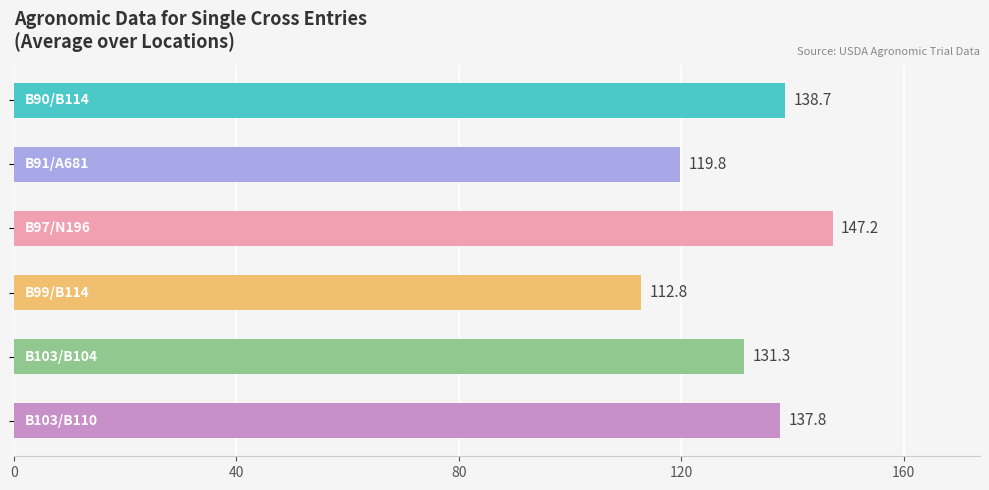

Does the chart contain stacked bars?

No